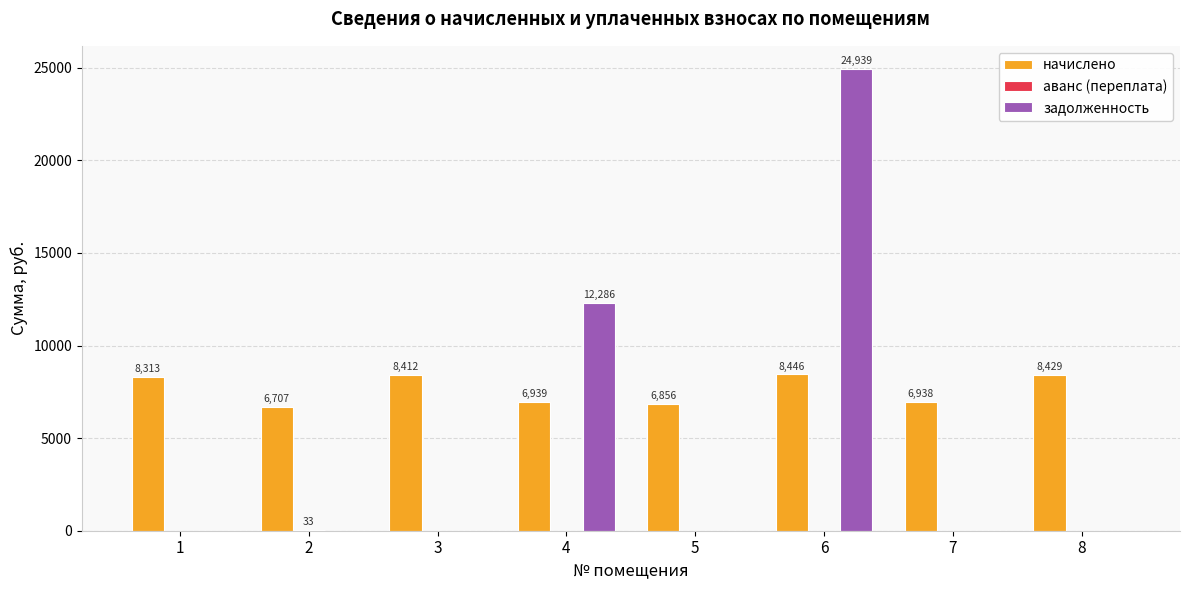

What is the maximum value for начислено?

8445.6